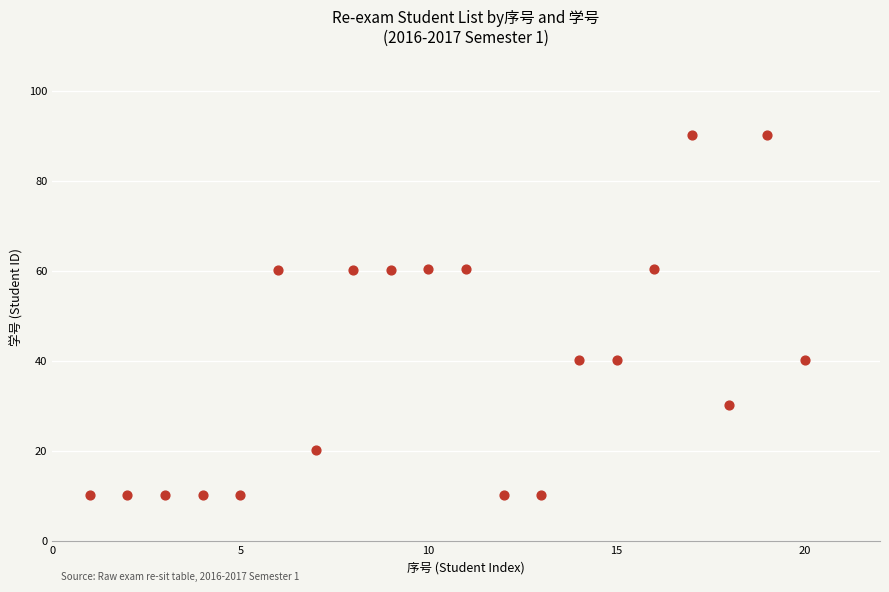

What is the range of Y values (max minus min)?

80.0